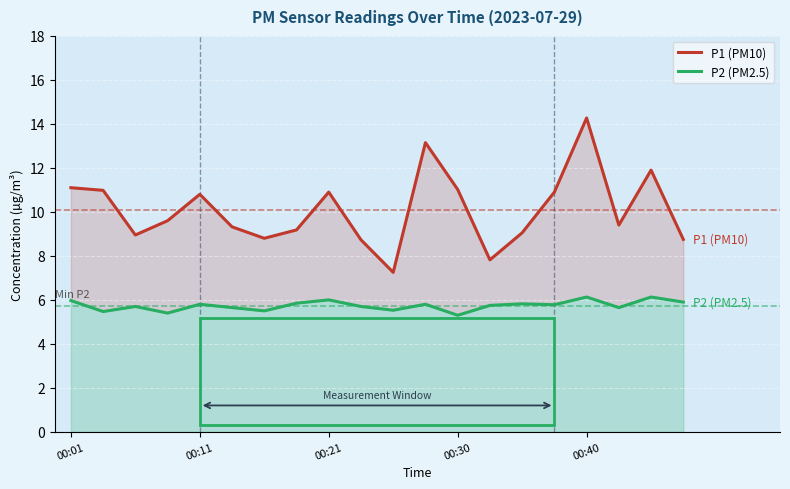

The P1 (PM10) series shows 7.2 at 10. True or false?

True